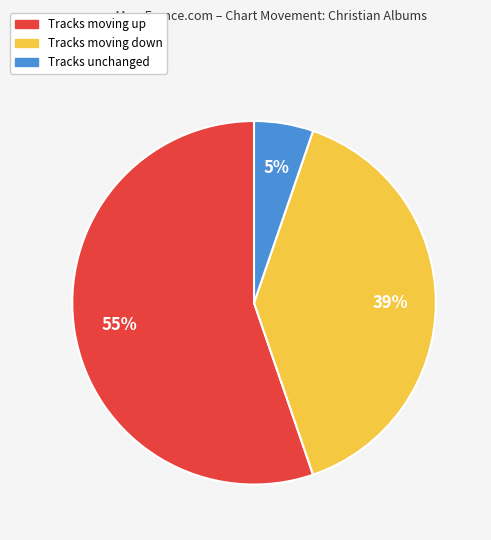

To the nearest percent, what is the average slice percentage?

33%